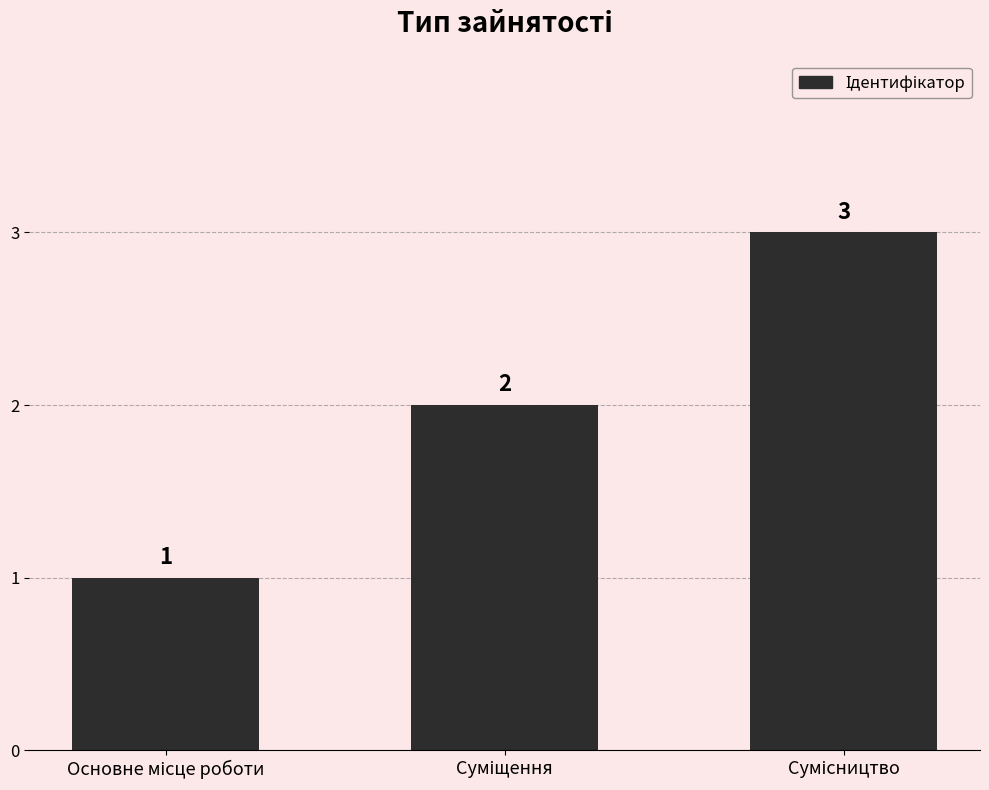

Count the values in the range 1 to 3.

3